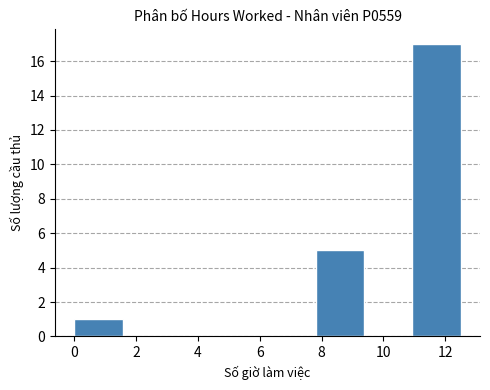

Reading left to right, transcribe this chart: for each bar, give the range it covers on the x-axis and its height. Neither the bar edges nor the heights are printed on the chart, so give them approximately, as read against the axes.

0.0 to 1.6: 1
1.6 to 3.2: 0
3.2 to 4.6: 0
4.6 to 6.2: 0
6.2 to 7.8: 0
7.8 to 9.4: 5
9.4 to 11.0: 0
11.0 to 12.6: 17